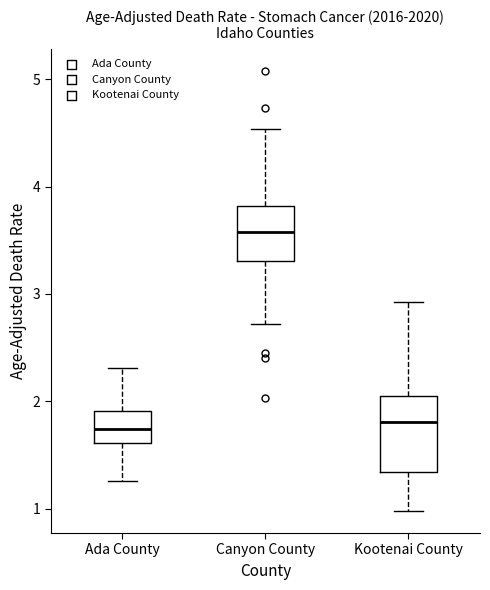

Which box is the tallest, from its lower edge to its upper edge?

Kootenai County